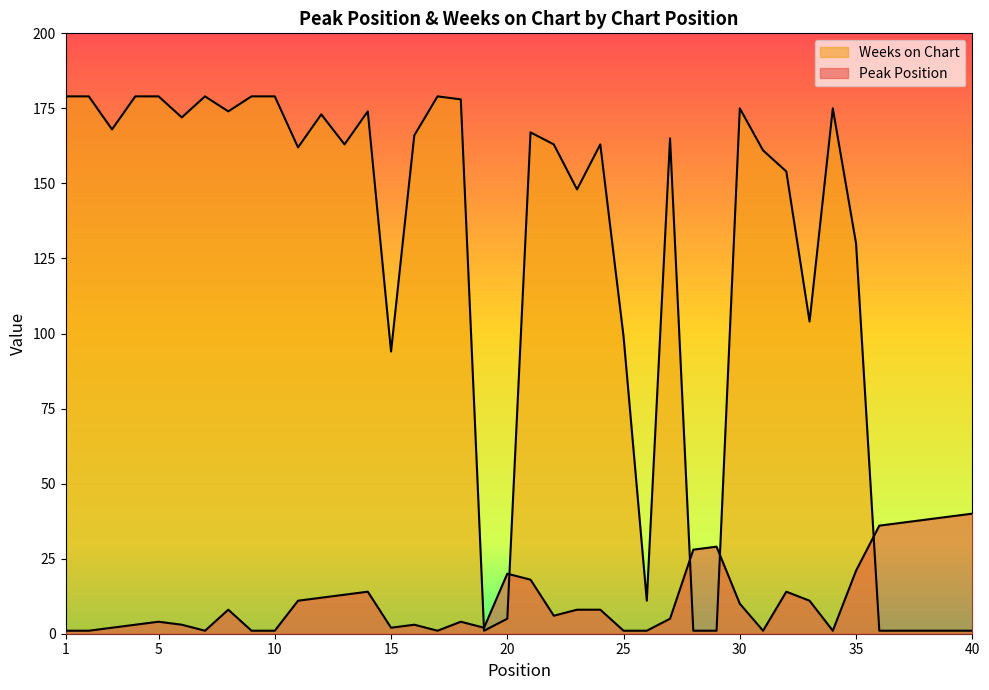

At which label does Weeks on Chart first exceed 163?

1